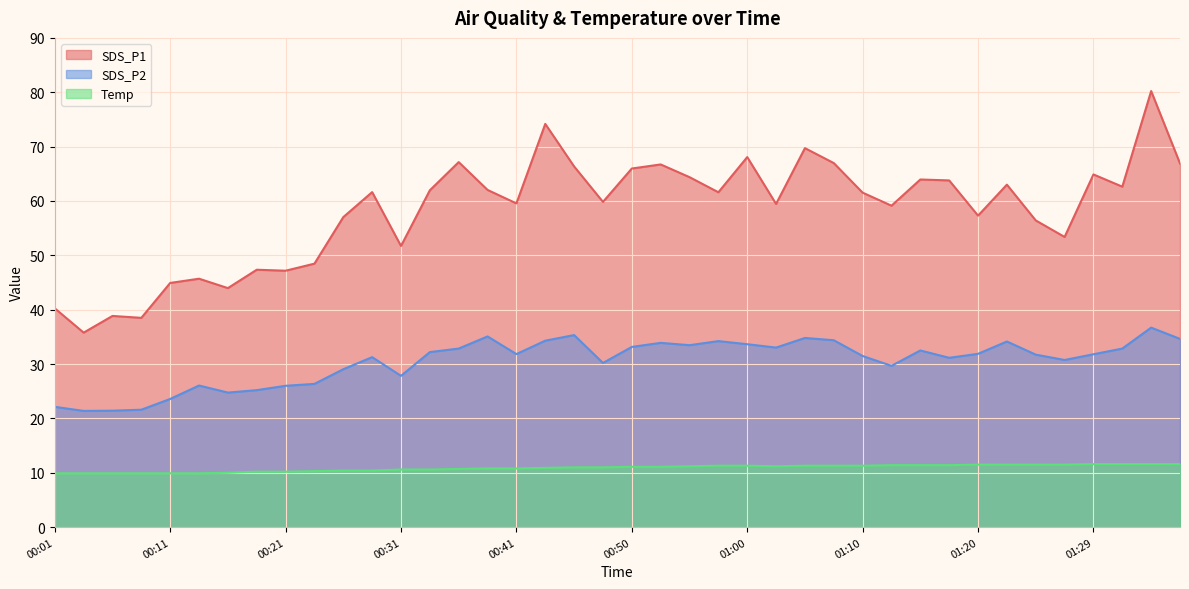

What is the sum of all SDS_P2 values?

1218.3